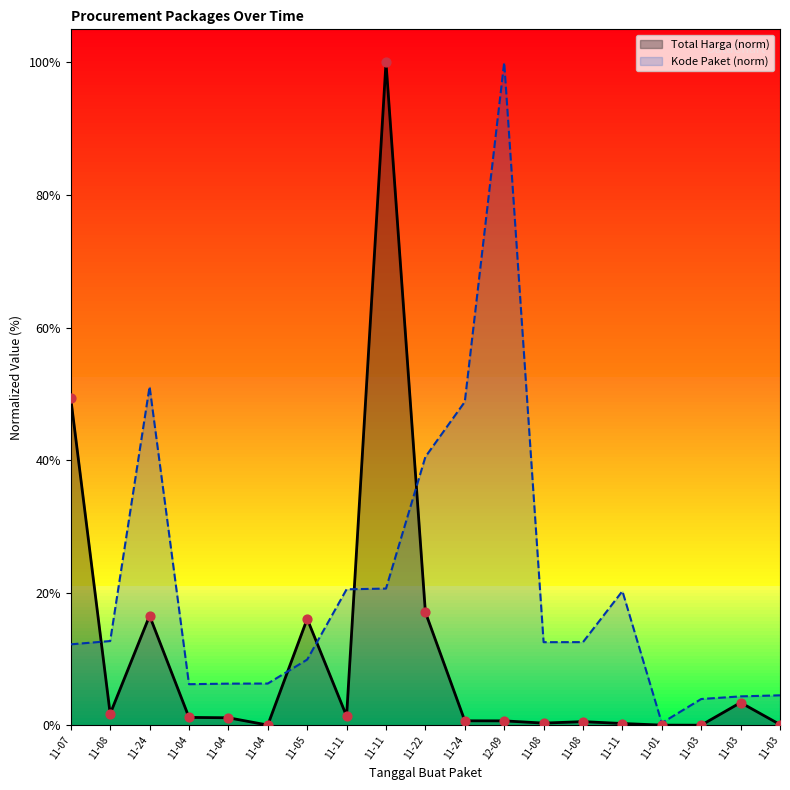

Which series has the widest spread of Y values?

Total Harga